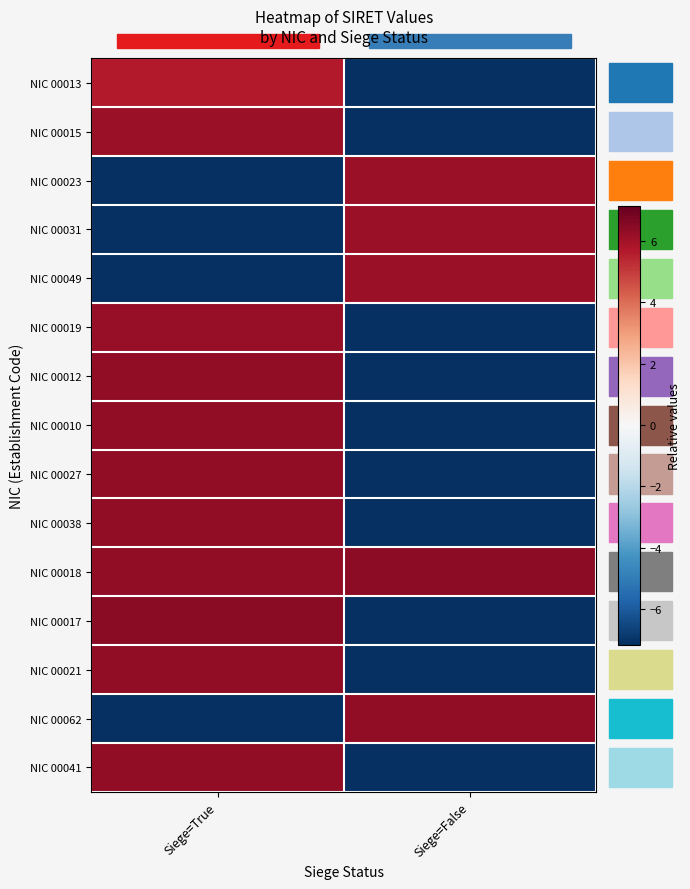

At which category is the sum across all series the highest?

Siege=True